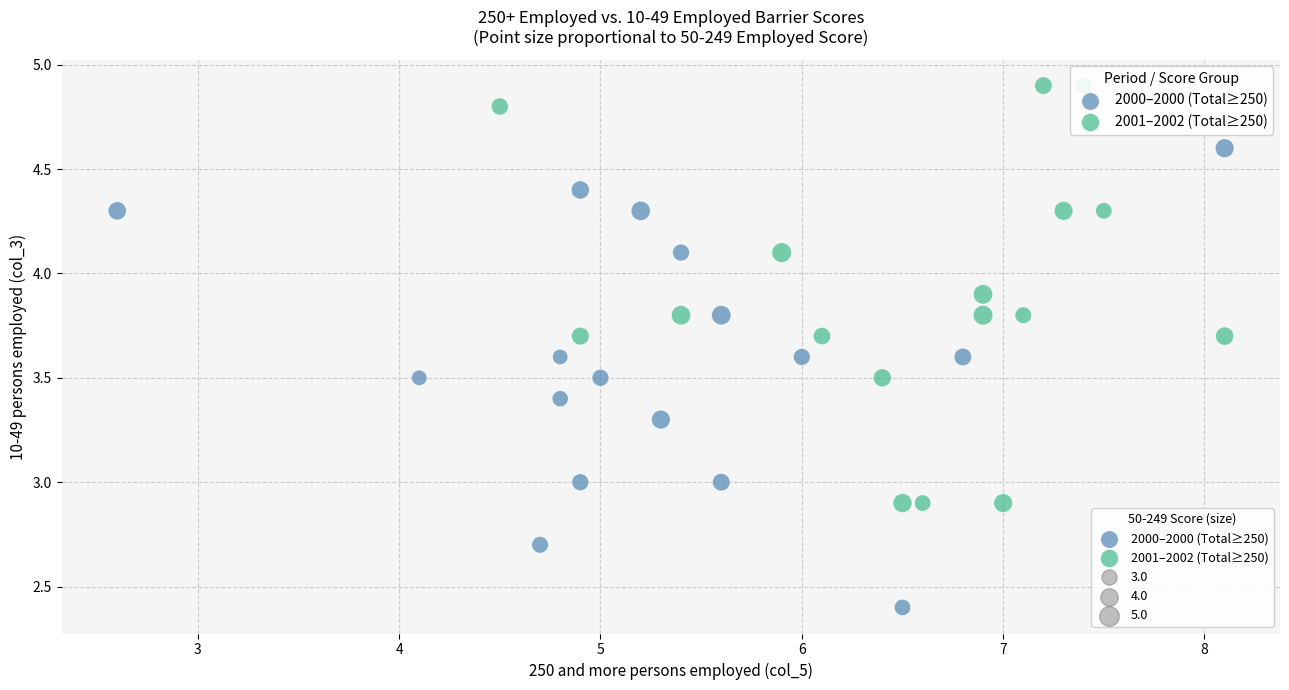

Which series reaches the minimum Y coordinate?

2000–2000 (Total≥250)